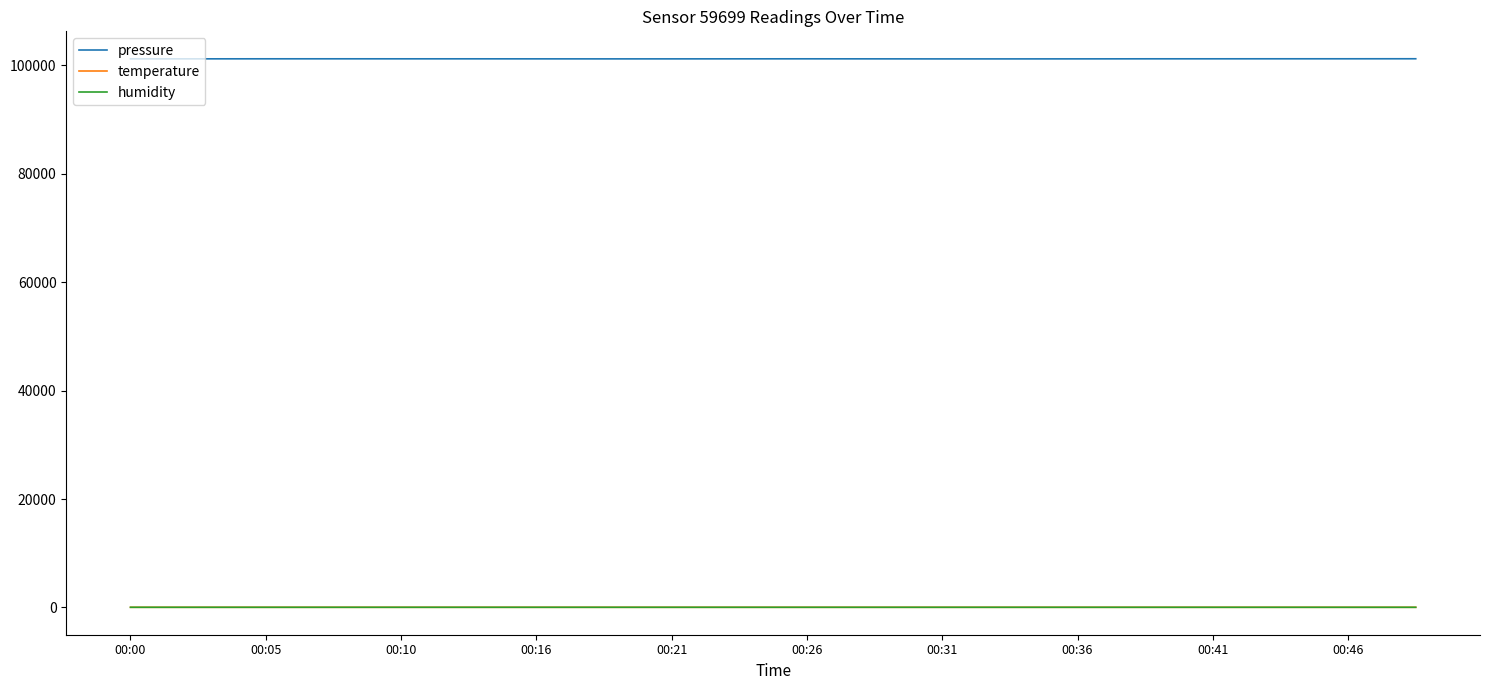

At how many categories does at least one series exceed 89419?

20